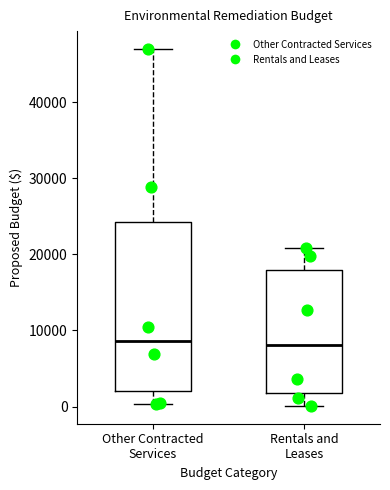

Reading left to right, read every box against the y-axis: the position of its median line, the range the box covers, and the ends of its whiskers. The values are not printed on the chart, so give them approximately, as read against the axis.

Other Contracted Services: median 9000, box 2000 to 24000, whiskers 0 to 47000
Rentals and Leases: median 8000, box 2000 to 18000, whiskers 0 to 21000